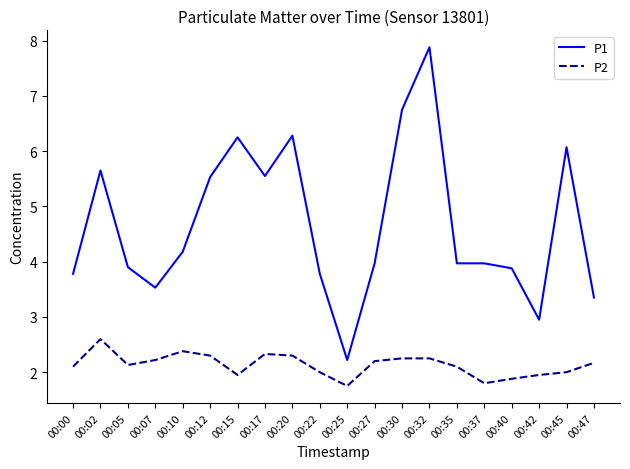

What is the difference between the maximum and second lowest values in the P1 series?

4.9